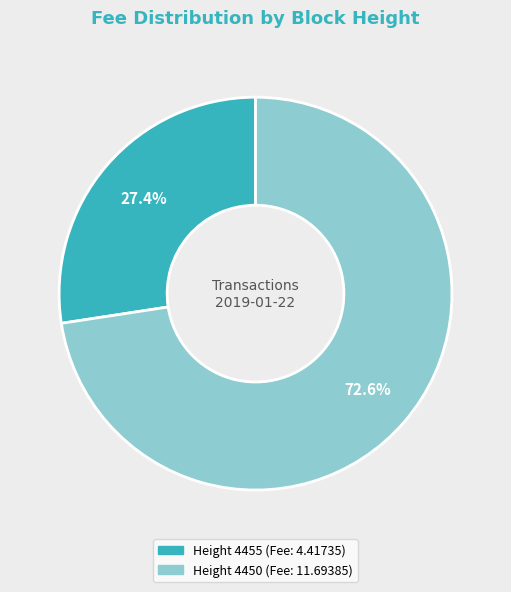

How many segments does this pie chart have?

2